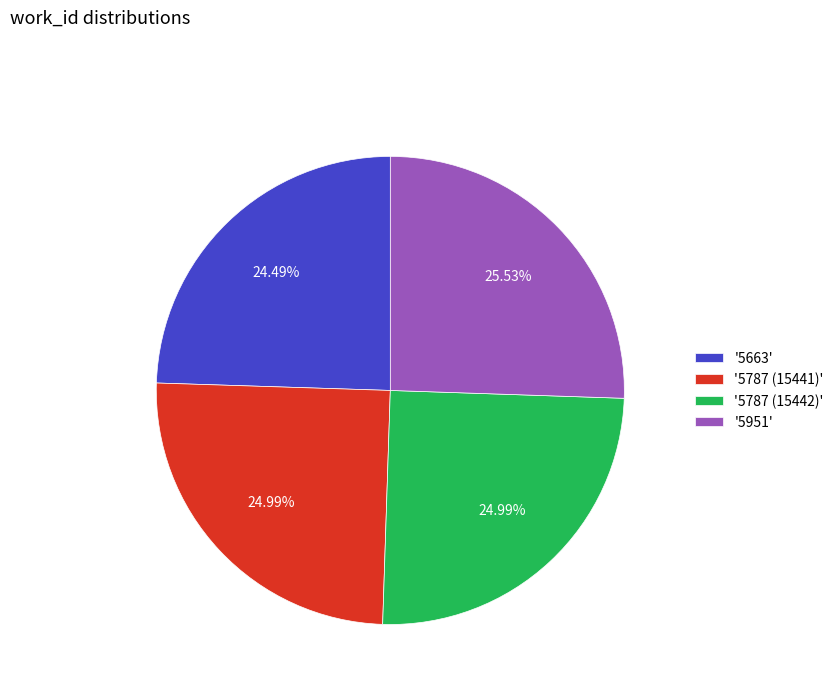

Count the number of slices in the pie.

4